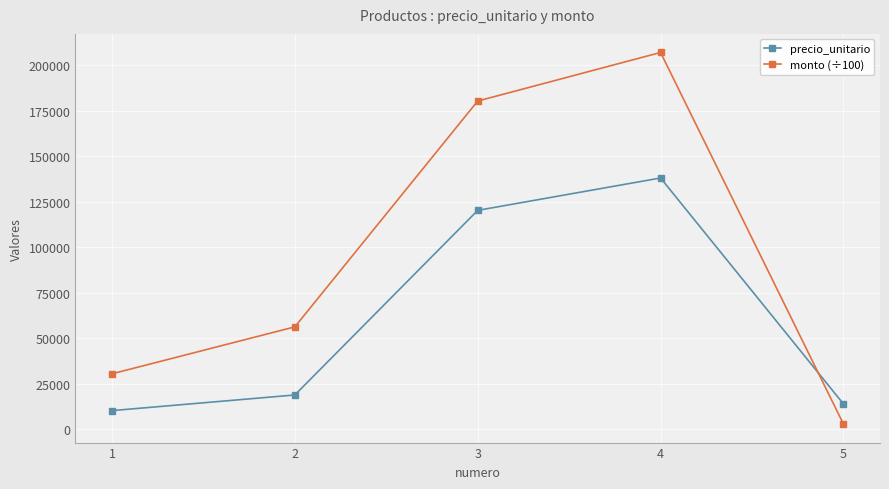

Reading left to right, transcribe all the data shown in this chart.

precio_unitario: 1=10120	2=18720	3=120200	4=138000	5=13800
monto (÷100): 1=30360	2=56160	3=180300	4=207000	5=2760